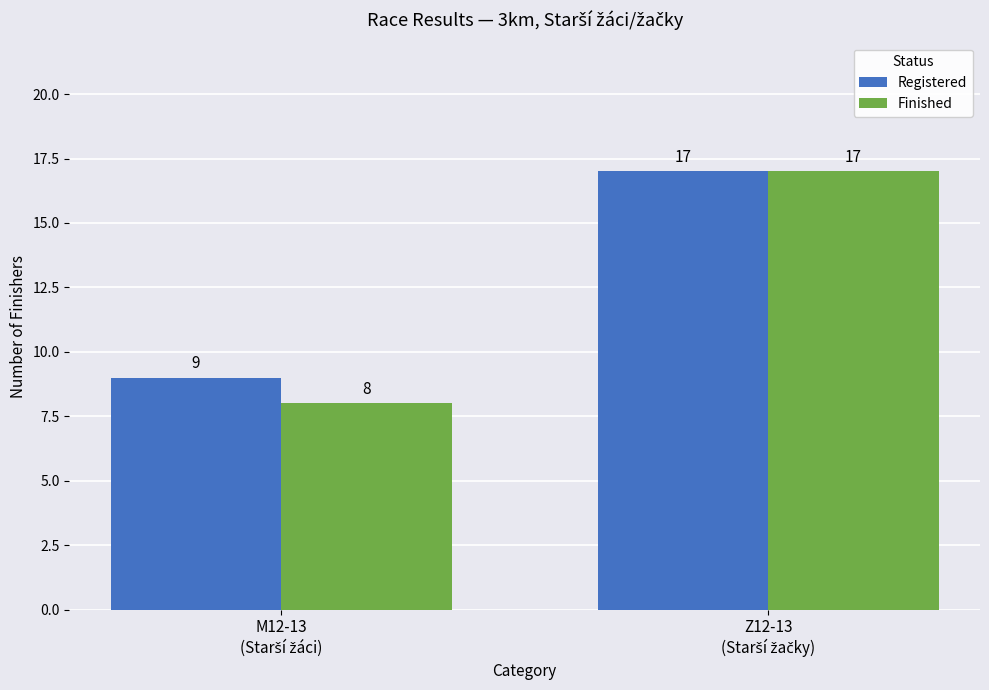

How many data points in Finished are less than 17?

1